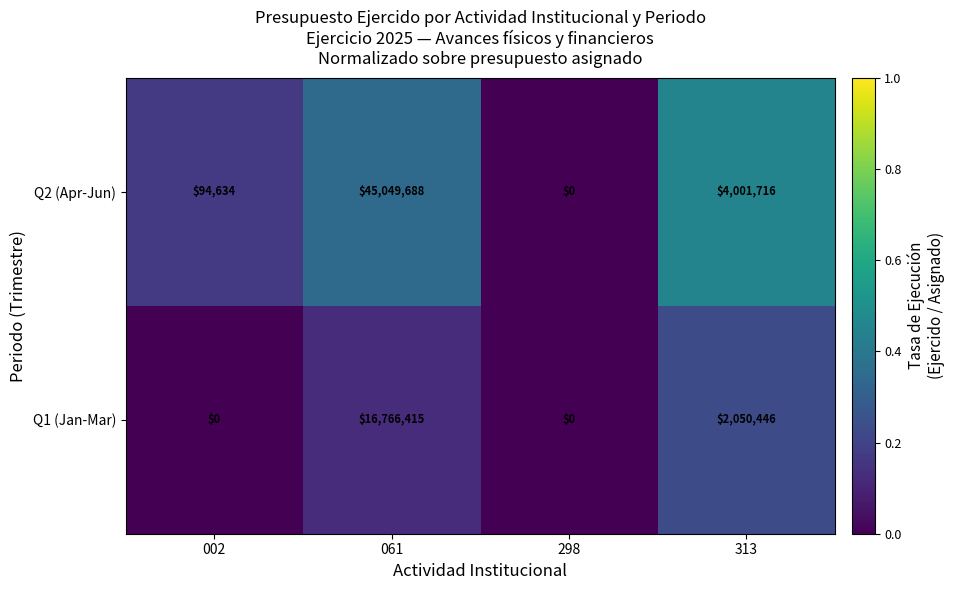

What is the total value across all series at 002?

94634